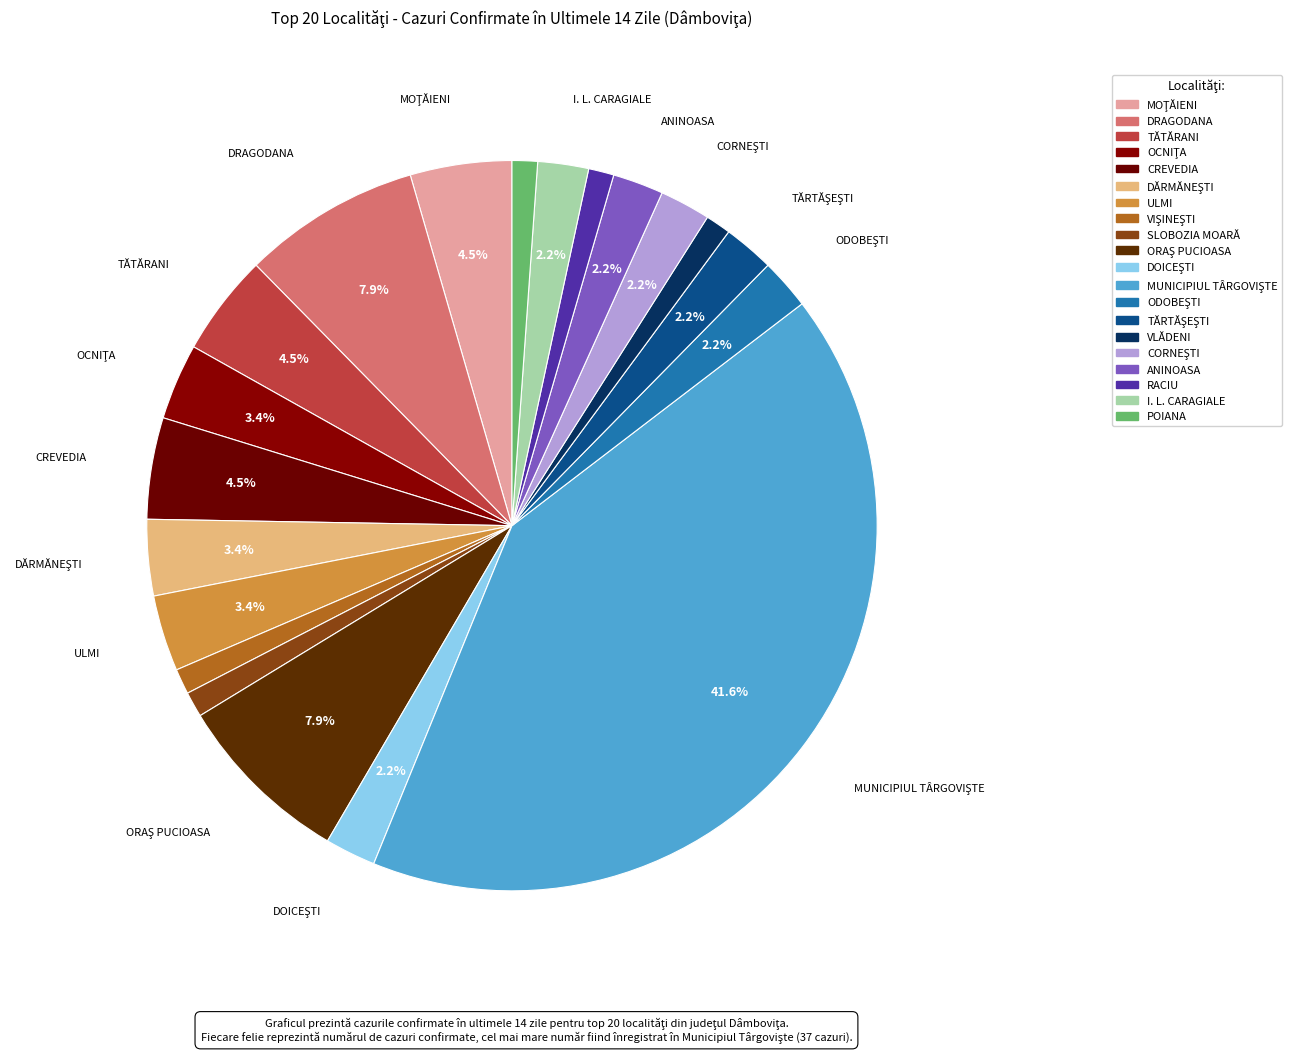

To the nearest percent, what is the average slice percentage?

5%